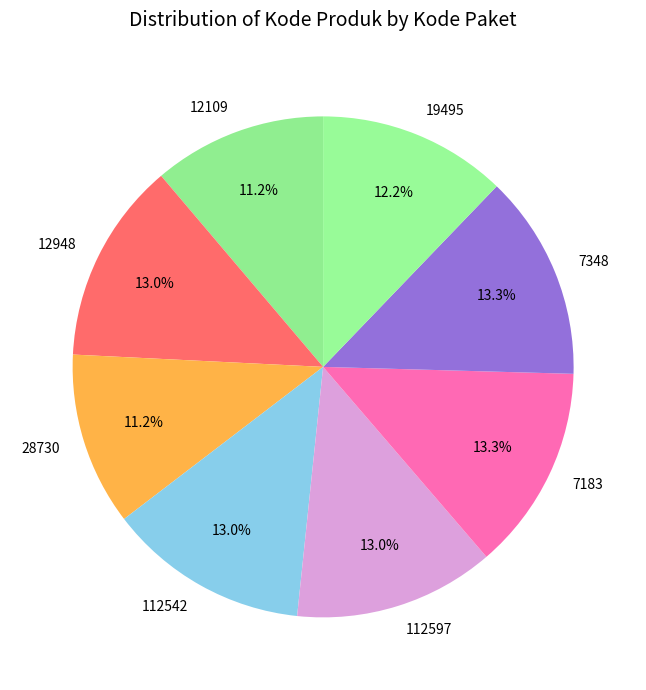

Does 112542 account for over 50% of the chart?

No